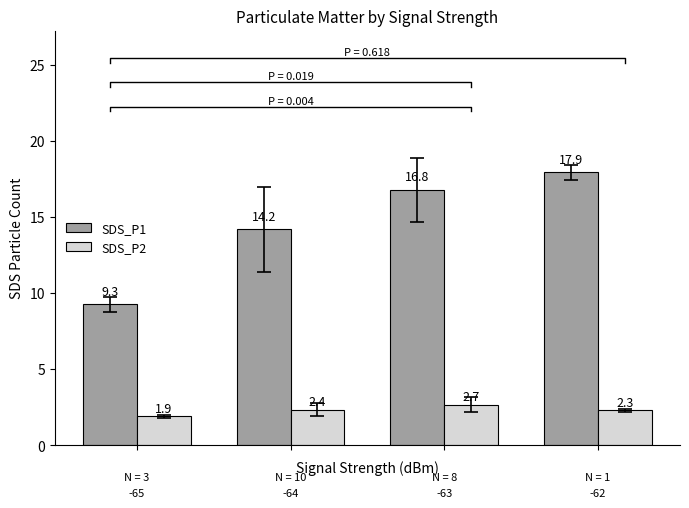

What is the difference between the second highest and second lowest values in the SDS_P1 series?

2.6